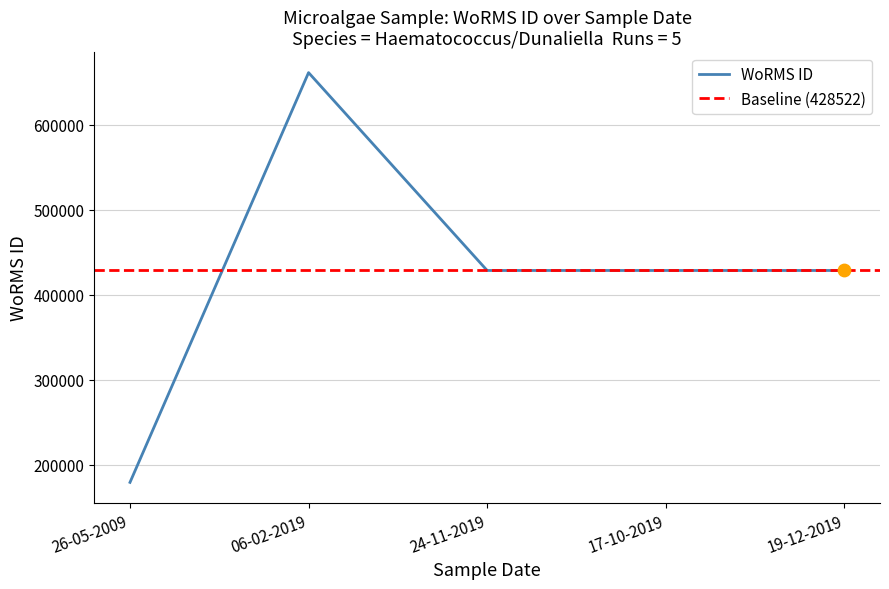

What is the ratio of the value at 06-02-2019 to the value at 17-10-2019?

1.5